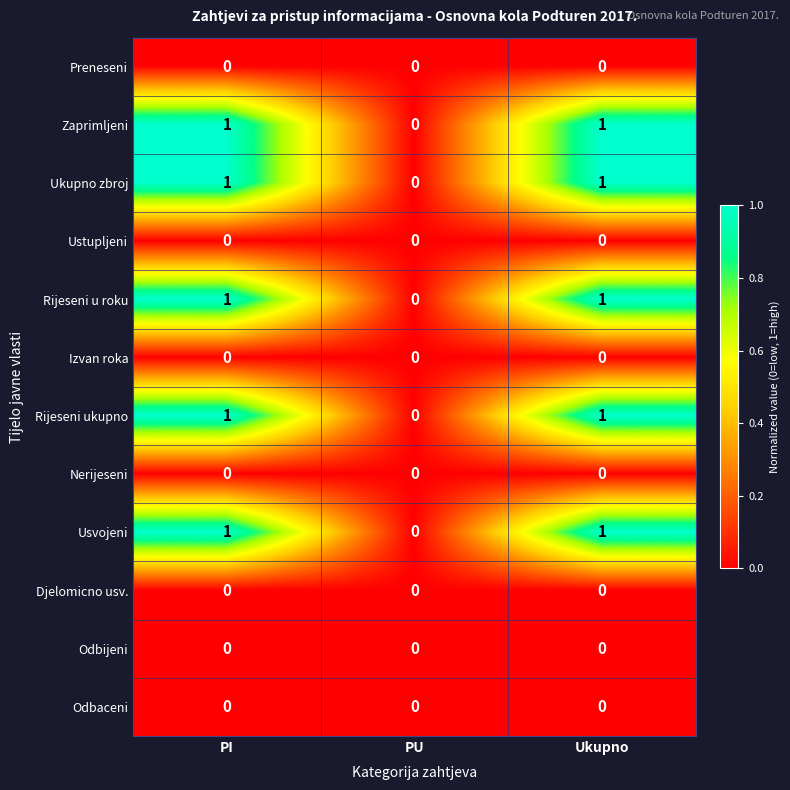

Where is Usvojeni nearest to the value 0?

PU